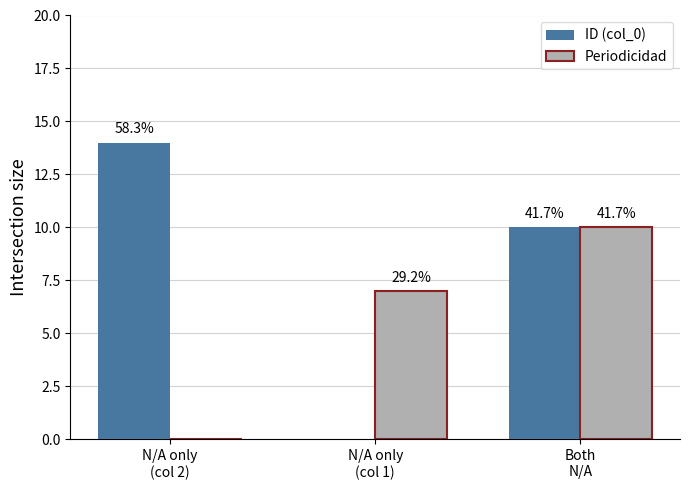

List the series in order of their overall mean, highest first.

ID (col_0), Periodicidad